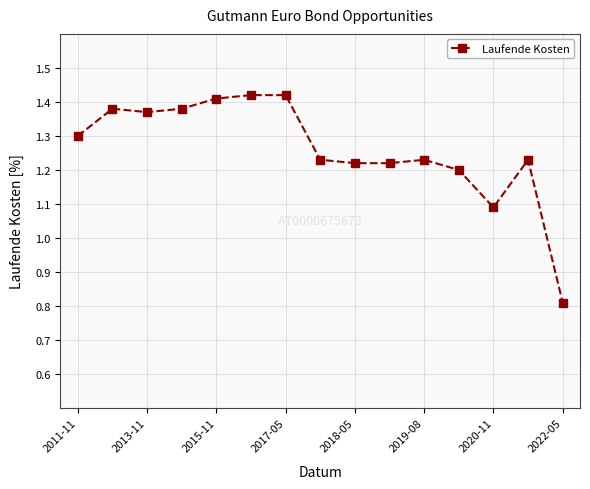

True or false: the data has more than 1 interior local peaks.

True